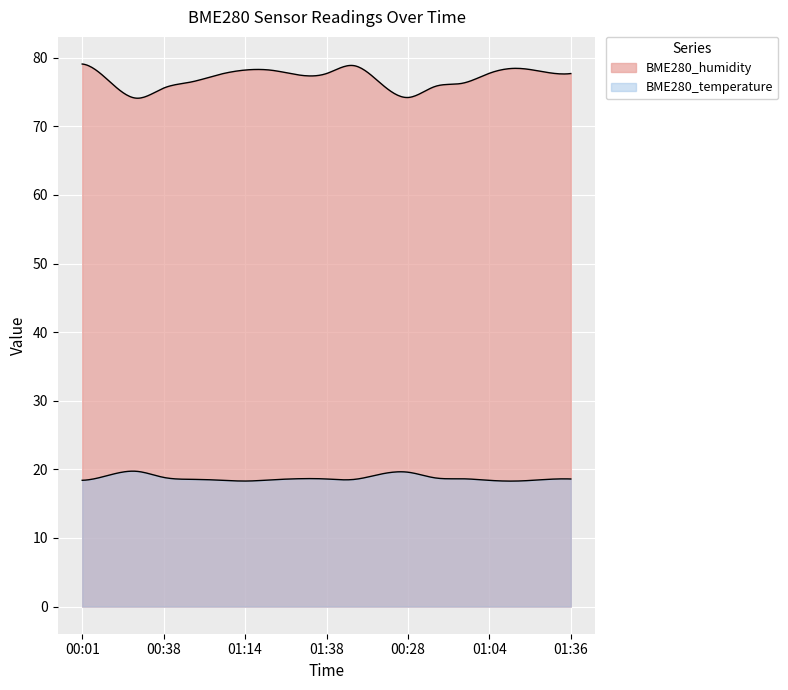

True or false: BME280_humidity has a value of 74.2 at 00:28.

True